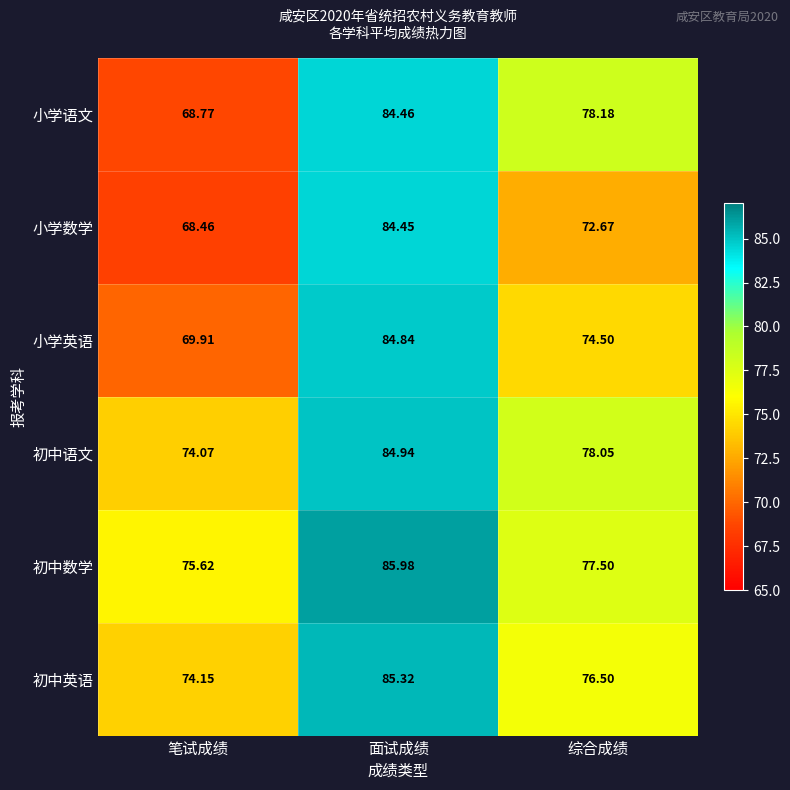

At which label is 初中语文 closest to 79?

综合成绩